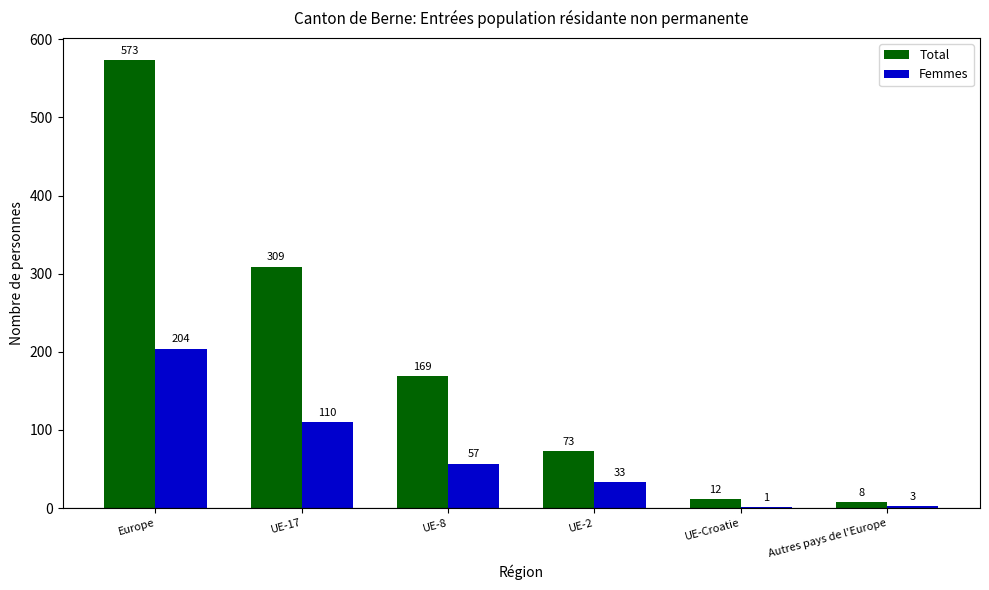

What is the sum of the Femmes values at Europe and UE-2?

237